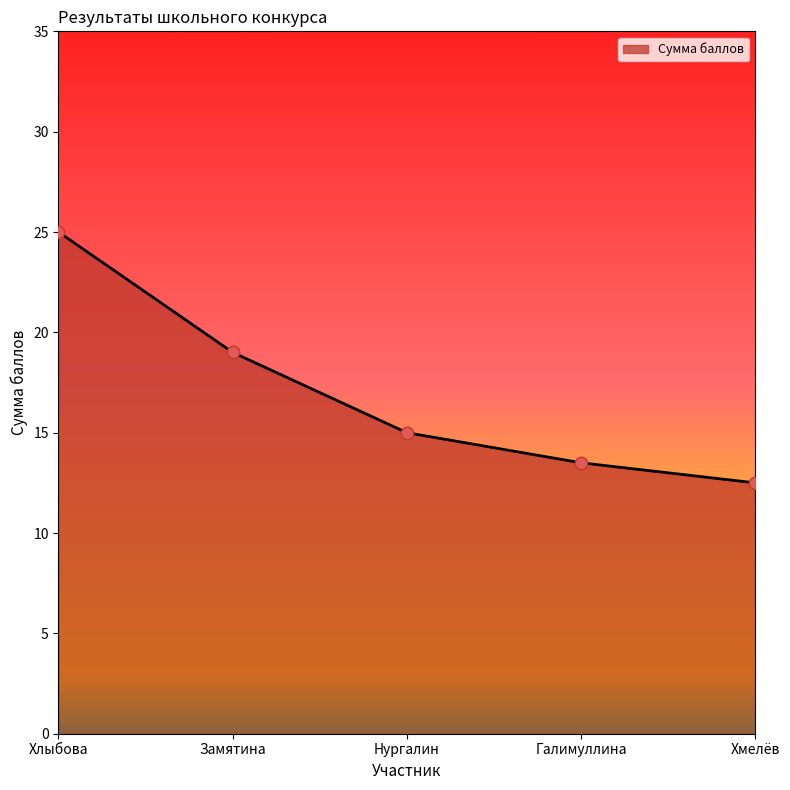

Between Хмелёв and Хлыбова, which is larger?

Хлыбова